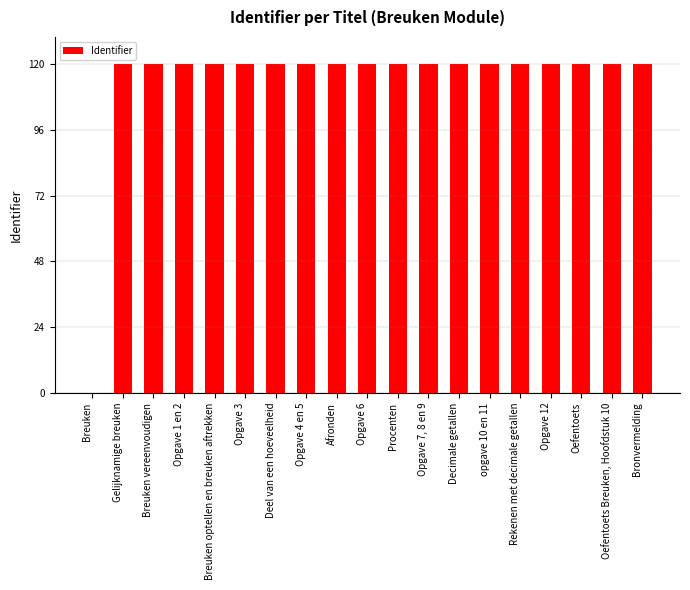

The value at Decimale getallen is 74.6. True or false?

False